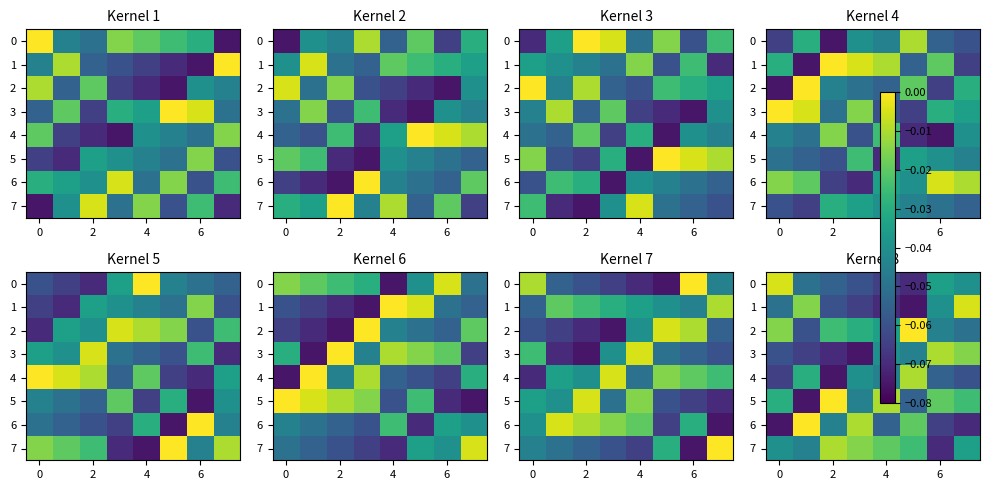

What is the difference between the maximum and minimum values in the 5 series?

0.1